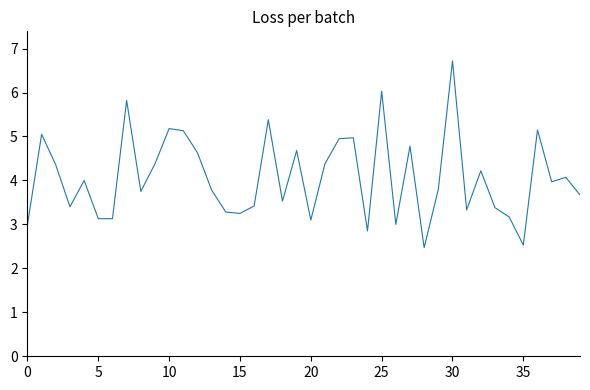

What is the minimum value shown in the chart?

2.5